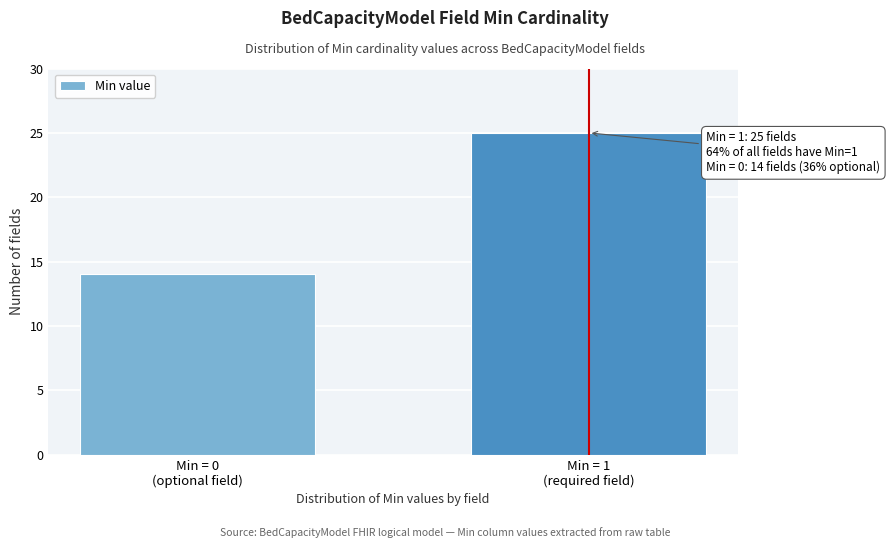

Reading right to left, what are all the values shown in this chart?

25	14